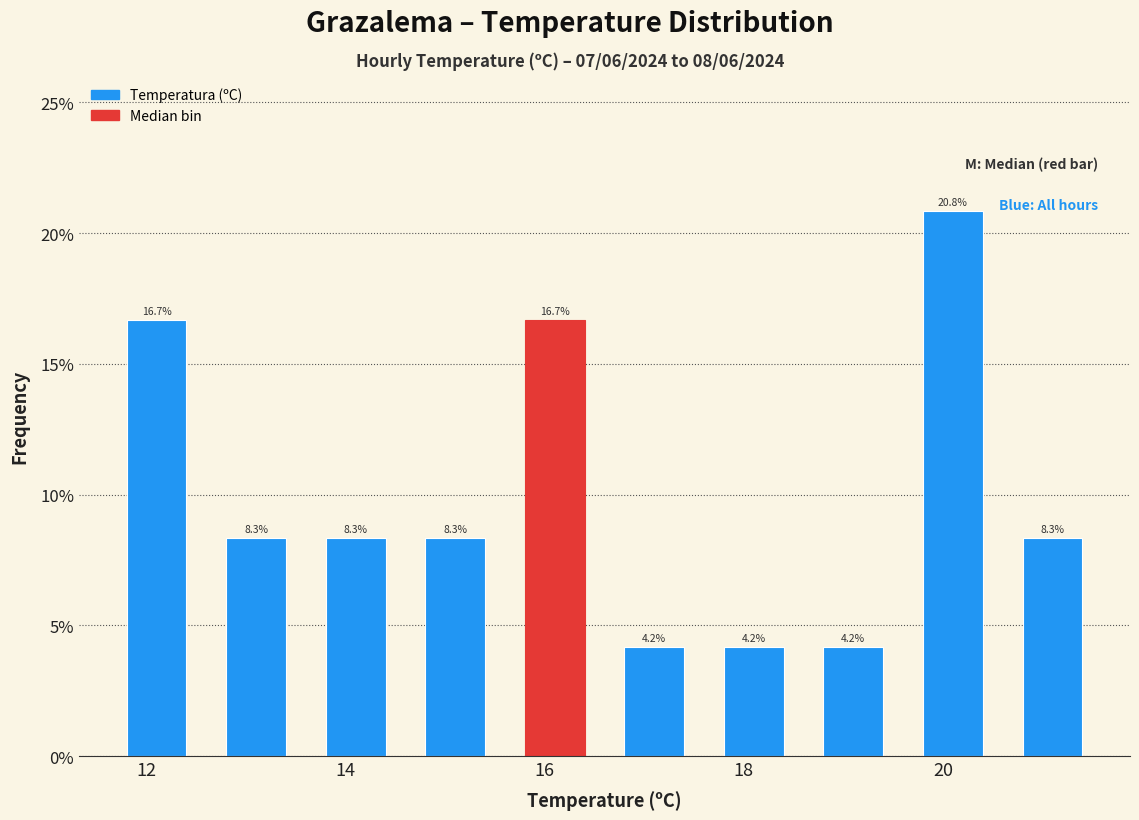

Reading left to right, list every bar in this chart as the range it spans on the x-axis followed by its height.

11.6 to 12.6: 16.7
12.6 to 13.6: 8.3
13.6 to 14.6: 8.3
14.6 to 15.6: 8.3
15.6 to 16.6: 16.7
16.6 to 17.6: 4.2
17.6 to 18.6: 4.2
18.6 to 19.6: 4.2
19.6 to 20.6: 20.8
20.6 to 21.6: 8.3